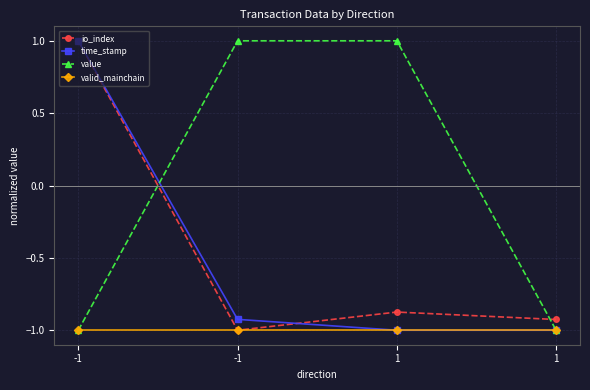

How many interior local peaks does the io_index series have?

1